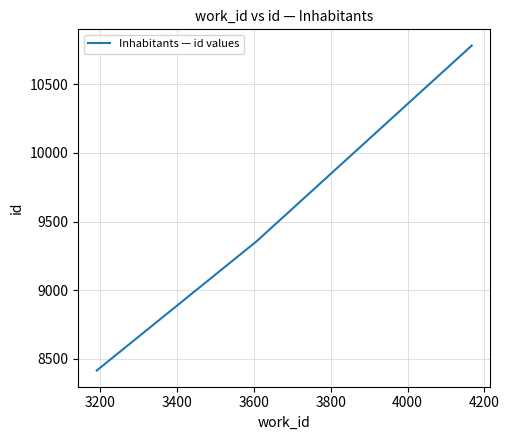

Reading left to right, list all the values displayed in this chart.

8414	9356	10783